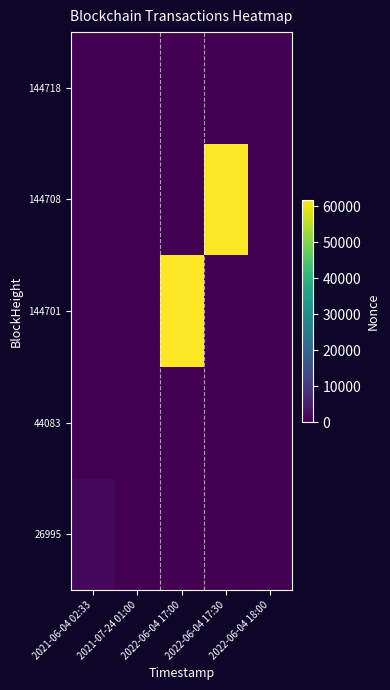

Reading right to left, extract all data points from this chart.

26995: 2022-06-04 18:00=0	2022-06-04 17:30=0	2022-06-04 17:00=0	2021-07-24 01:00=0	2021-06-04 02:33=1283
44083: 2022-06-04 18:00=0	2022-06-04 17:30=0	2022-06-04 17:00=0	2021-07-24 01:00=0	2021-06-04 02:33=0
144701: 2022-06-04 18:00=0	2022-06-04 17:30=0	2022-06-04 17:00=61741	2021-07-24 01:00=0	2021-06-04 02:33=0
144708: 2022-06-04 18:00=0	2022-06-04 17:30=61742	2022-06-04 17:00=0	2021-07-24 01:00=0	2021-06-04 02:33=0
144718: 2022-06-04 18:00=1	2022-06-04 17:30=0	2022-06-04 17:00=0	2021-07-24 01:00=0	2021-06-04 02:33=0